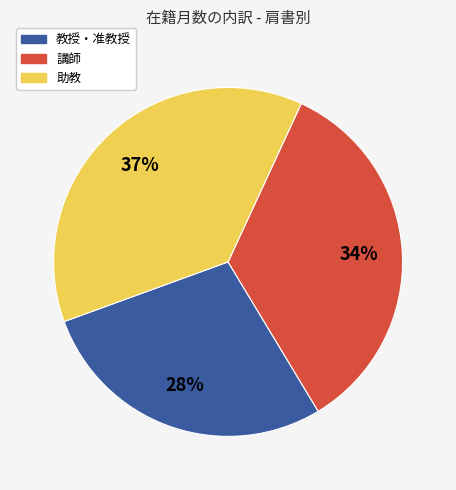

Is there a majority slice in this chart?

No